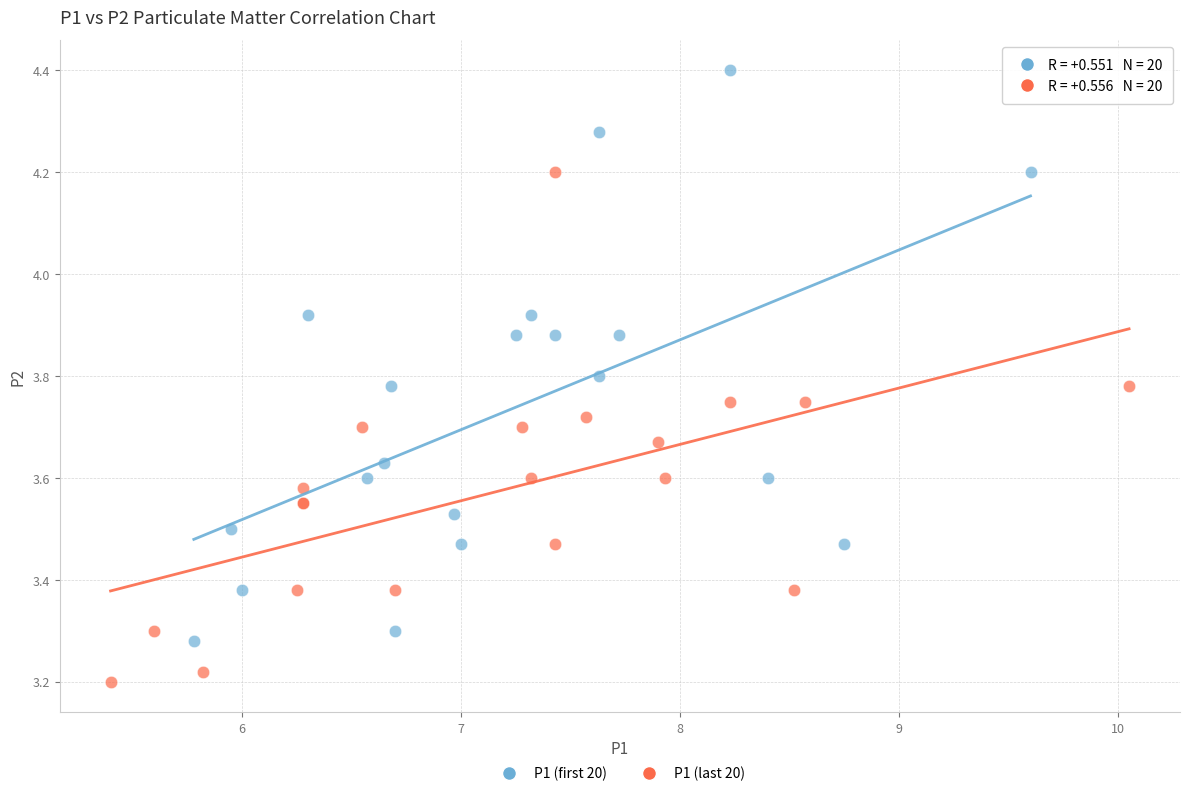

Which series reaches the maximum Y coordinate?

P1 (first 20)